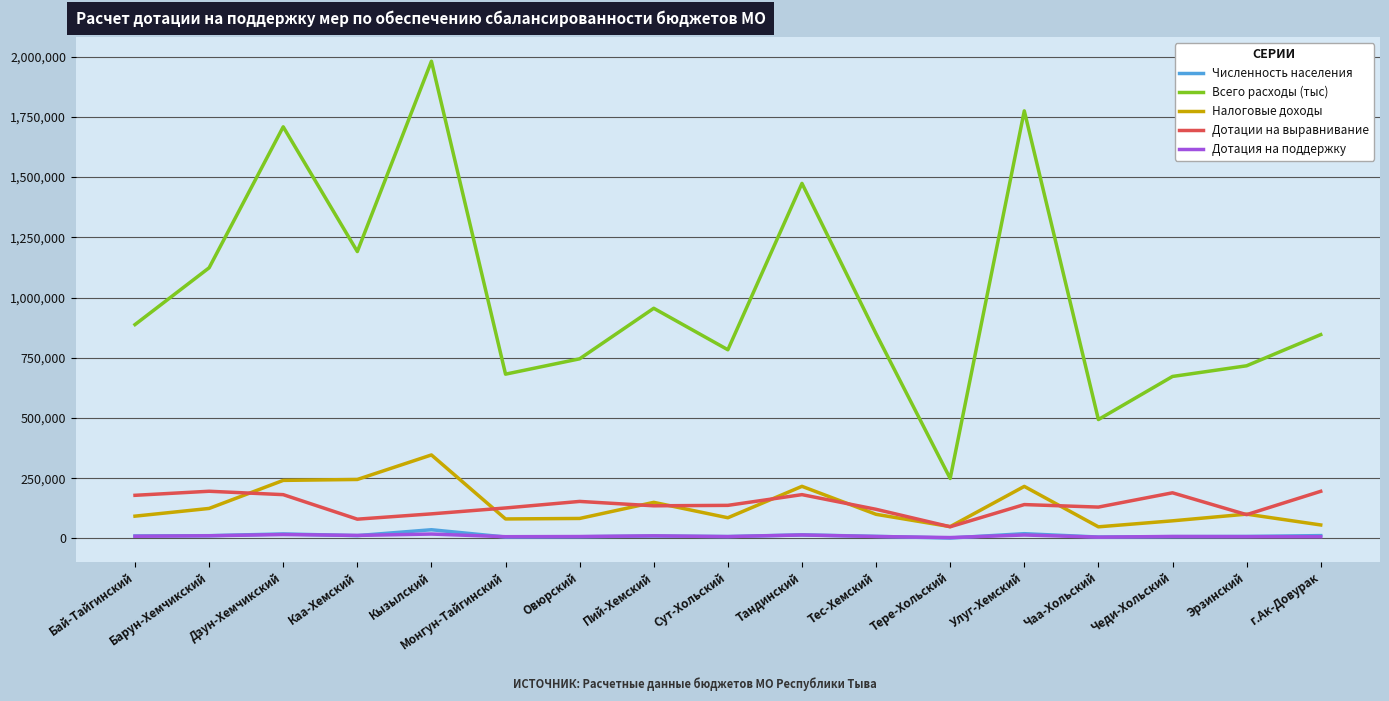

What is the average value of the Всего расходы (тыс) series?

1008015.3